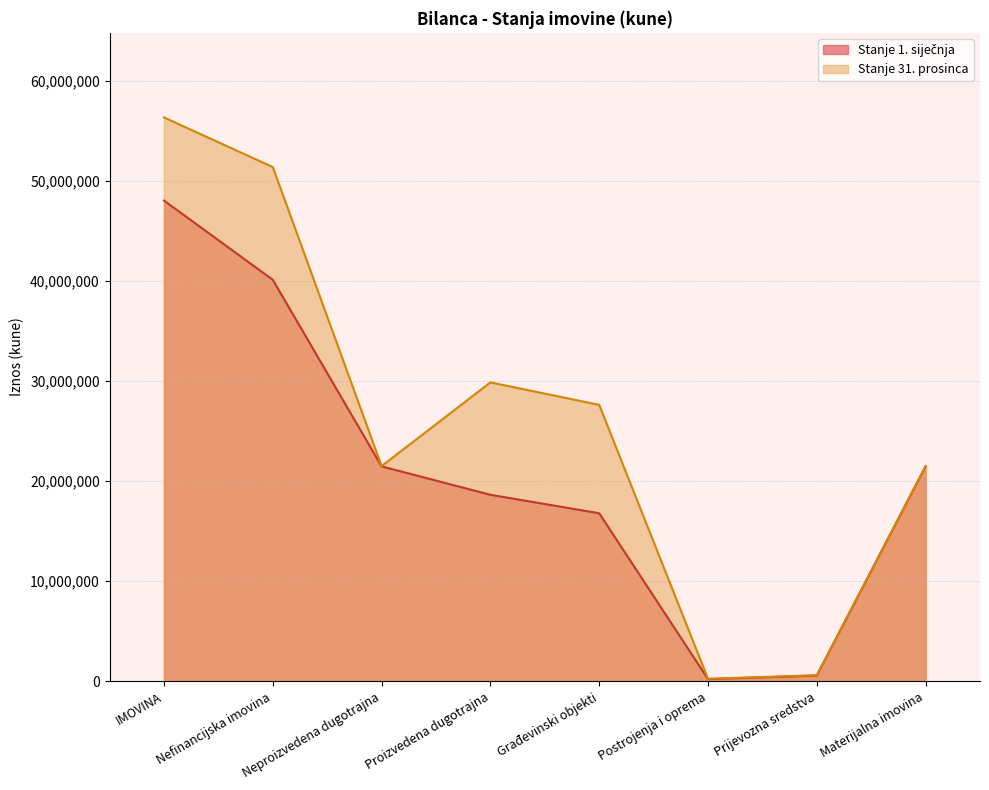

Which label corresponds to the largest value in the chart?

IMOVINA